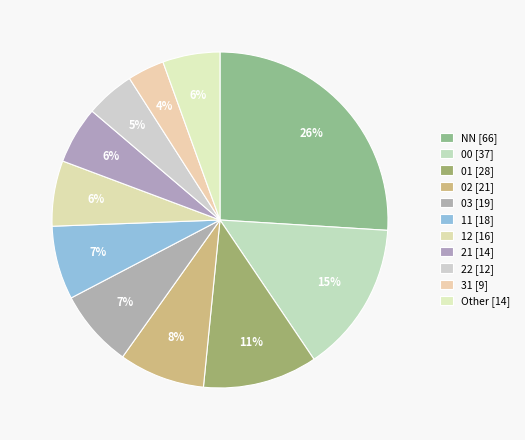

Rank the categories by value from highest to lowest.

NN, 00, 01, 02, 03, 11, 12, 21, Other, 22, 31